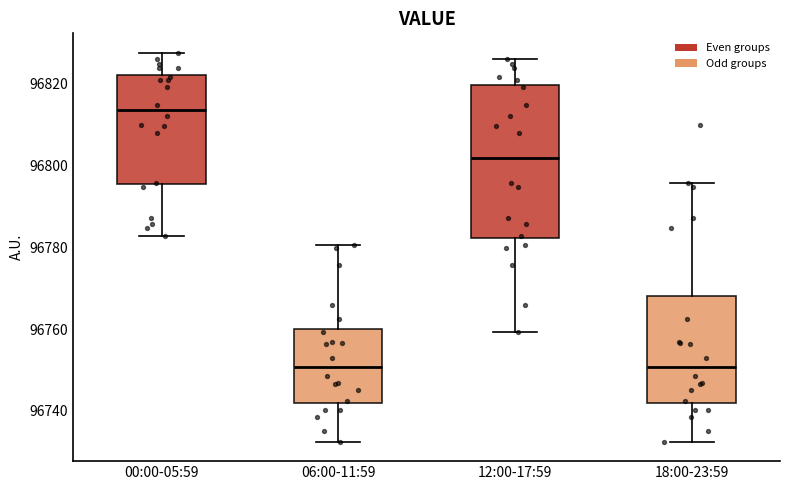

Which box's median line is the highest?

00:00-05:59